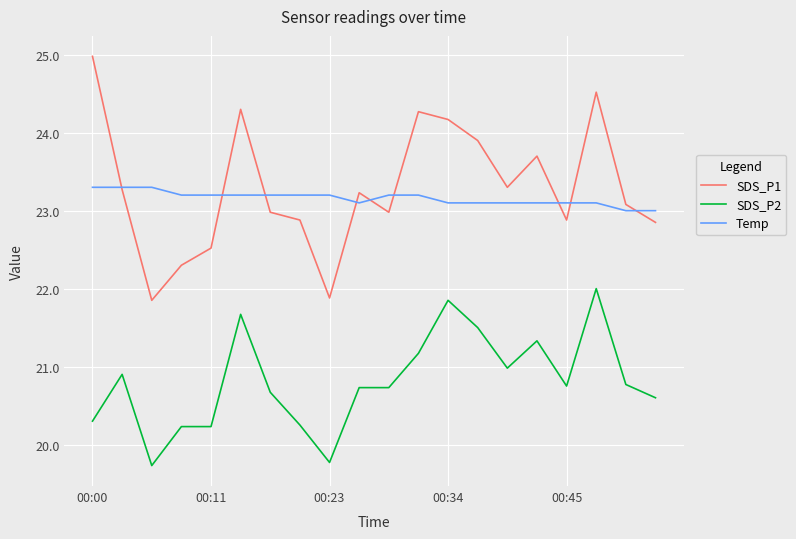

Rank the series by their maximum value, from highest to lowest.

SDS_P1, Temp, SDS_P2